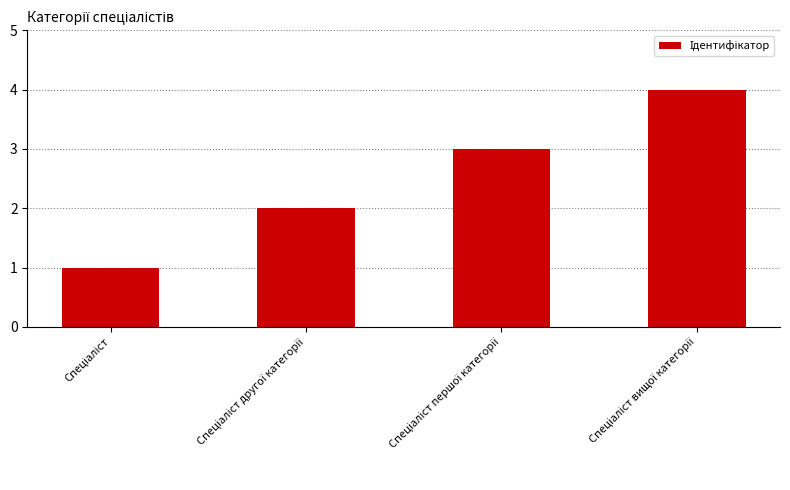

What is the greatest value displayed?

4